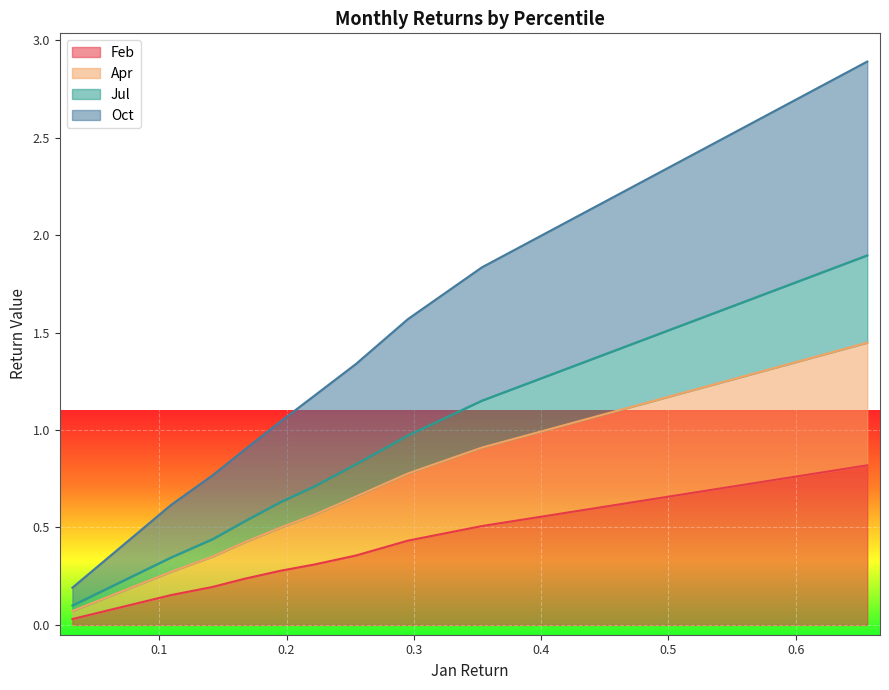

Reading left to right, transcribe all the data shown in this chart.

Feb: pct05=0.0	pct15=0.2	pct25=0.2	pct35=0.2	pct45=0.3	pct55=0.3	pct65=0.4	pct75=0.4	pct85=0.5	pct95=0.8
Apr: pct05=0.1	pct15=0.3	pct25=0.4	pct35=0.4	pct45=0.5	pct55=0.6	pct65=0.7	pct75=0.8	pct85=0.9	pct95=1.4
Jul: pct05=0.1	pct15=0.3	pct25=0.4	pct35=0.5	pct45=0.6	pct55=0.7	pct65=0.8	pct75=1.0	pct85=1.2	pct95=1.9
Oct: pct05=0.2	pct15=0.6	pct25=0.8	pct35=0.9	pct45=1.0	pct55=1.2	pct65=1.3	pct75=1.6	pct85=1.8	pct95=2.9